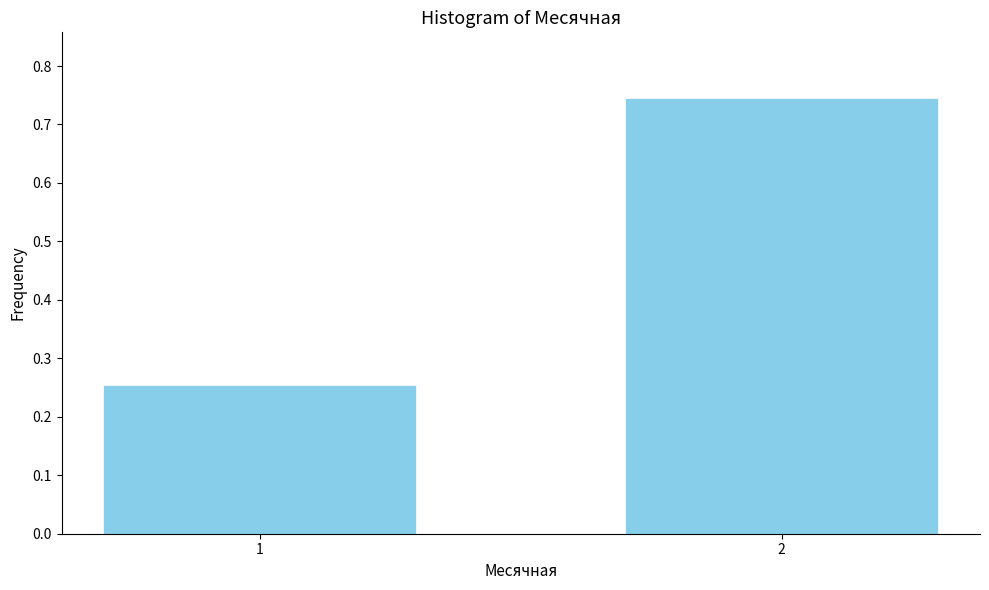

The chart shows a value of 1.1 at 2. True or false?

False